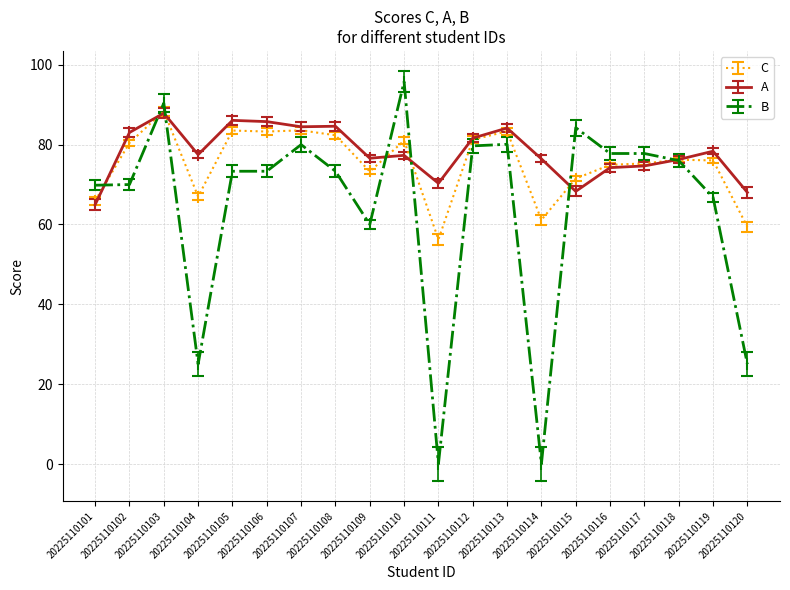

What is the maximum value shown in the chart?

95.8